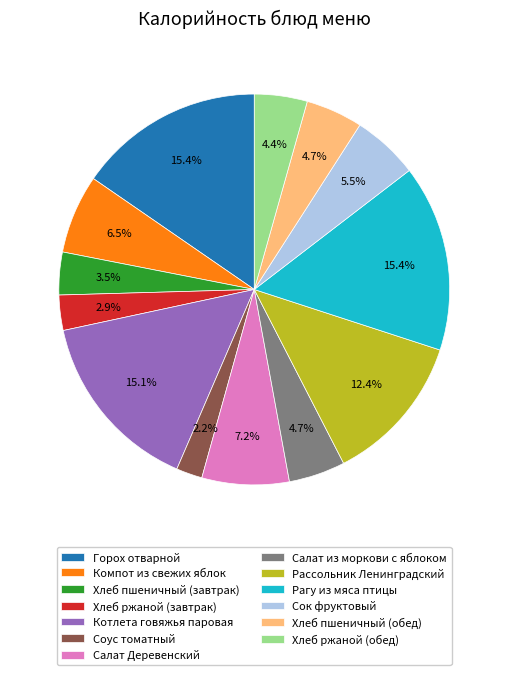

To the nearest percent, what percentage of the pie is Соус томатный?

2%